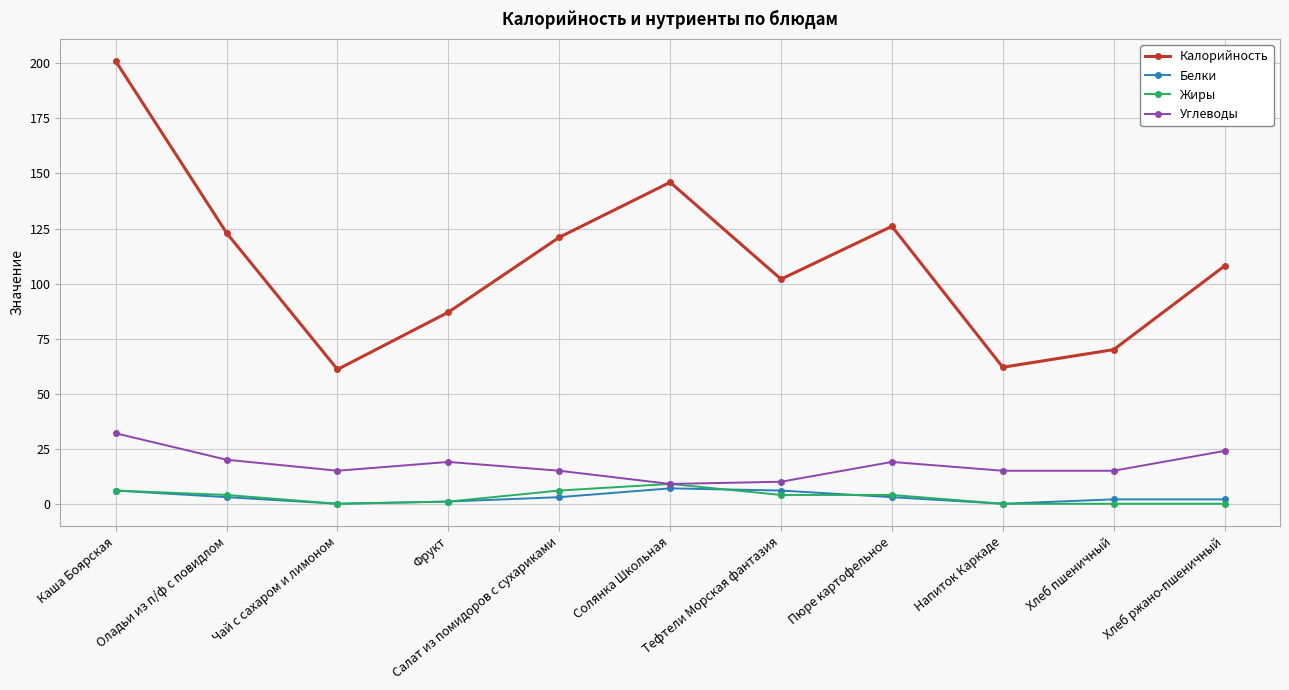

Where is the first local minimum for Калорийность?

Чай с сахаром и лимоном